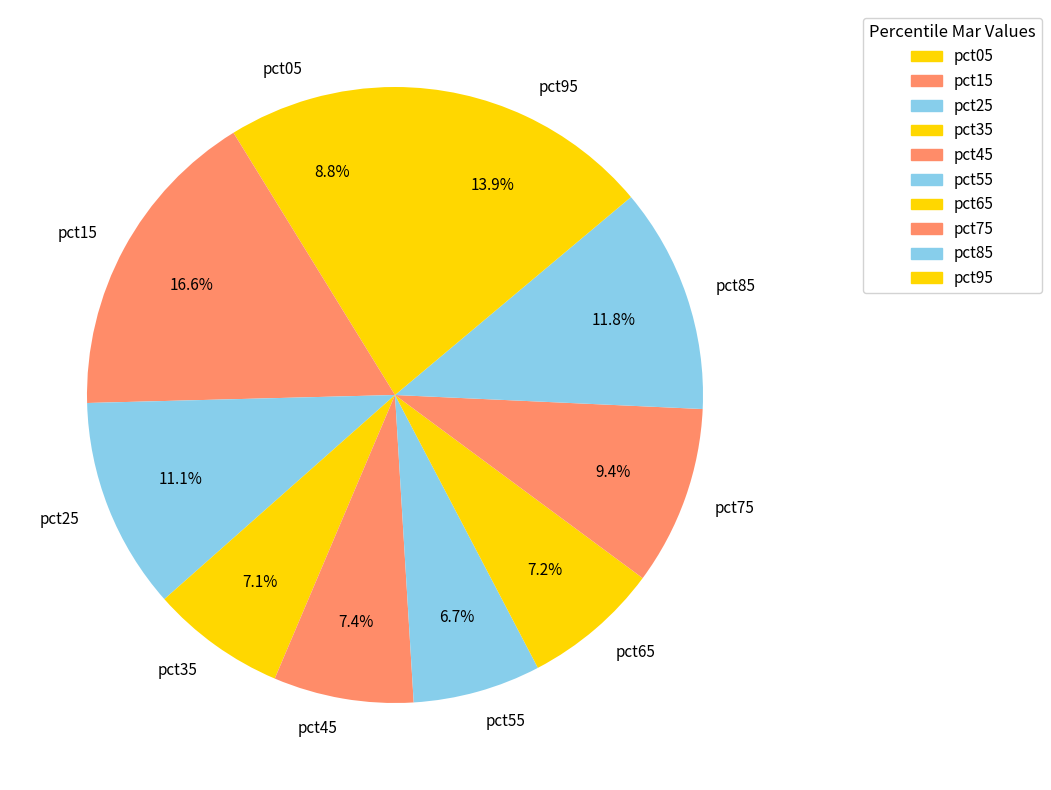

Which slice is the largest?

pct15